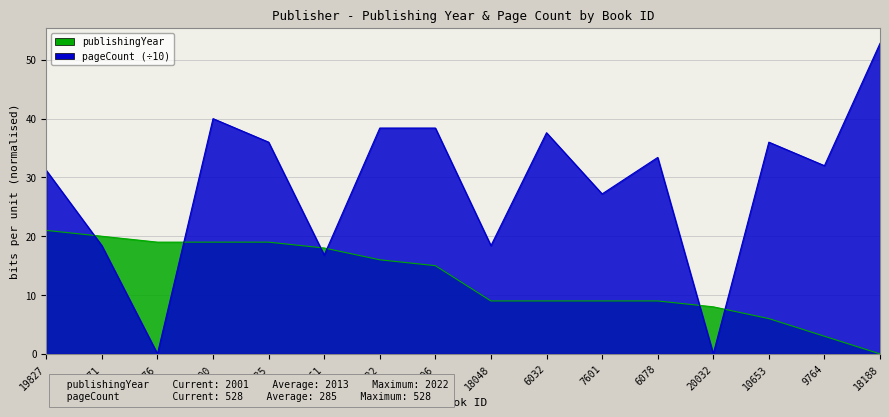

Where do publishingYear and pageCount first cross each other?

19827 and 17971